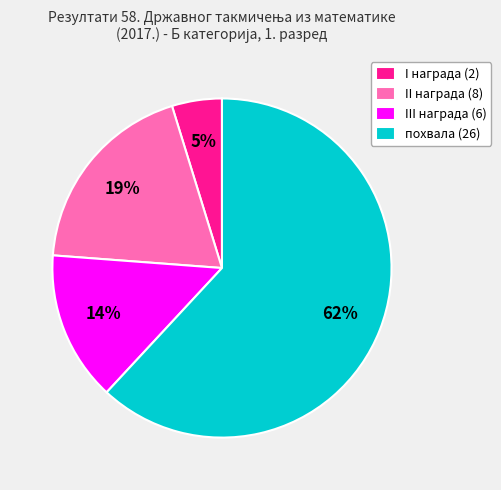

Combined, do I награда and III награда account for over 50%?

No